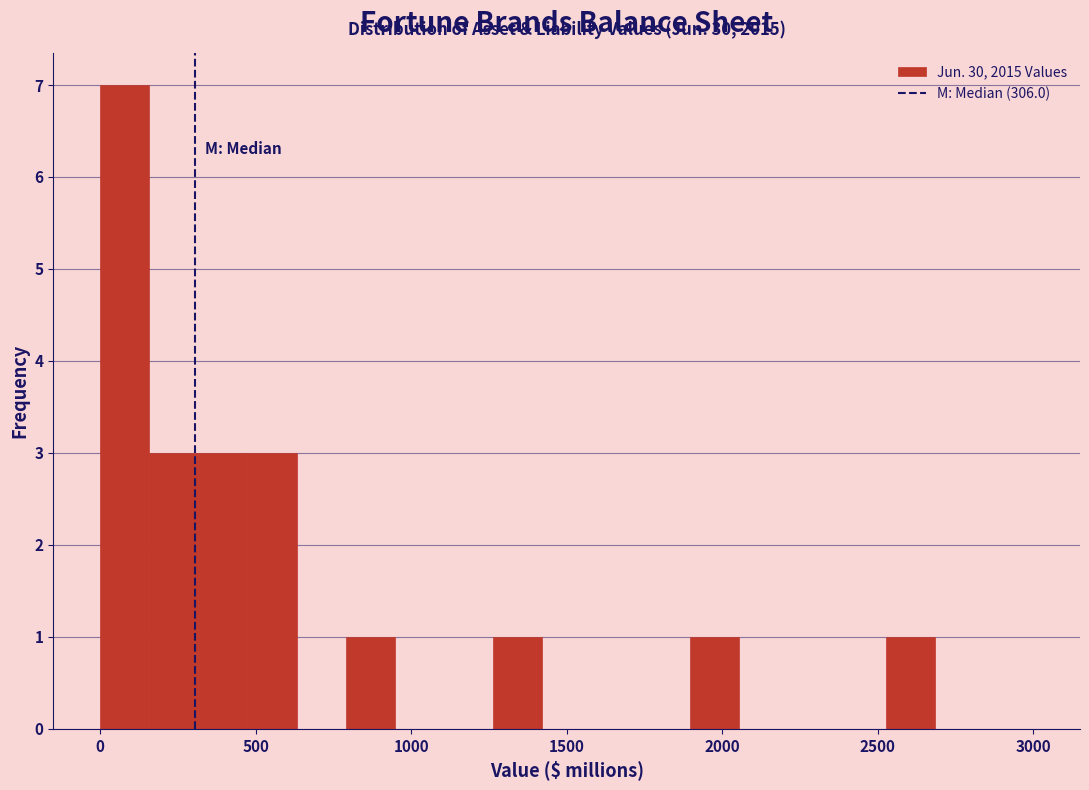

Around what value on the x-axis is the tallest bar? Give the approximate position of its centre, as read against the axis.

100